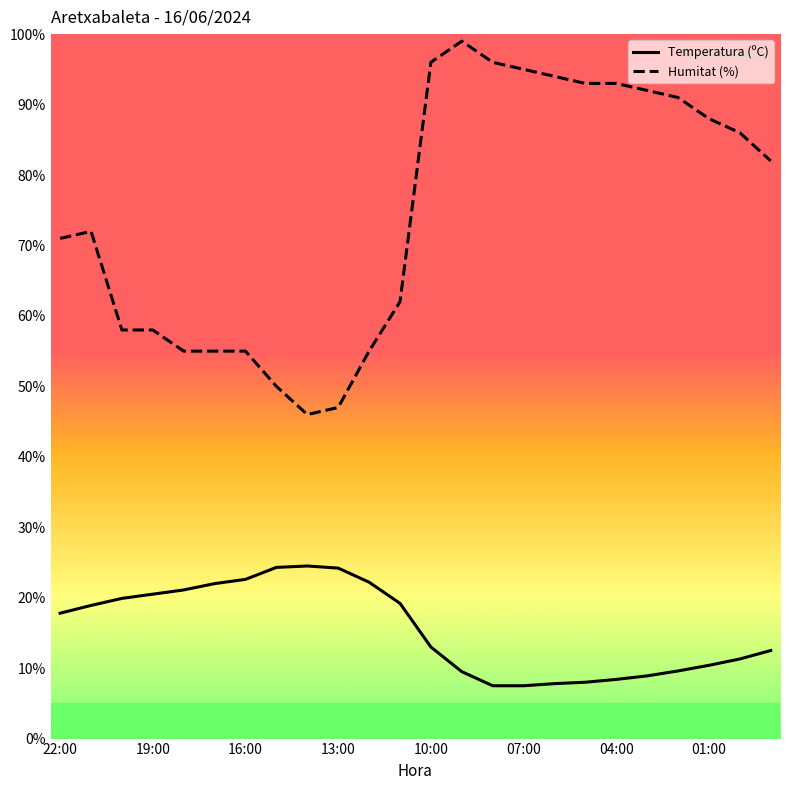

How many categories are shown in the chart?

24